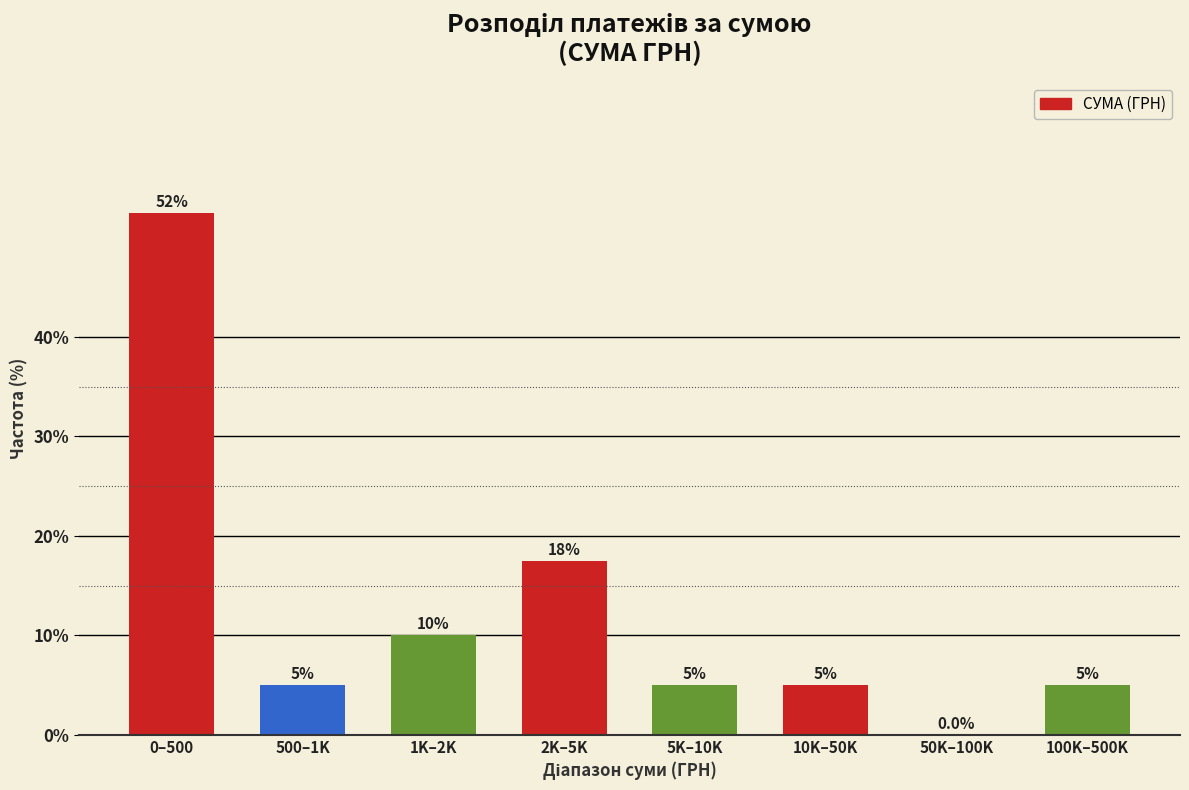

Reading right to left, transcribe all the data shown in this chart.

100K–500K=5.0	50K–100K=0.0	10K–50K=5.0	5K–10K=5.0	2K–5K=17.5	1K–2K=10.0	500–1K=5.0	0–500=52.5